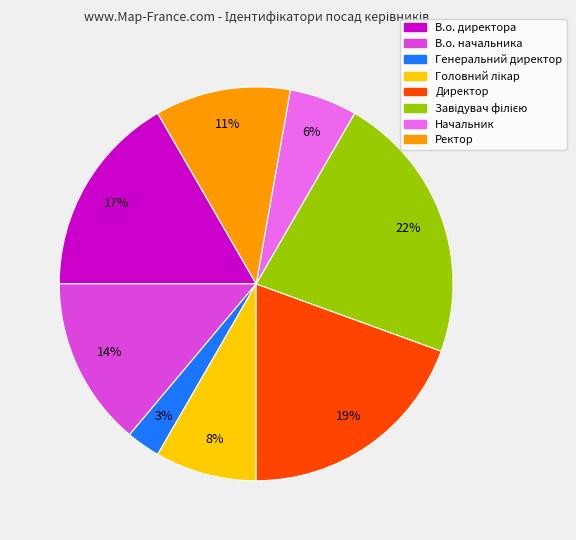

To the nearest percent, what portion does Ректор represent?

11%